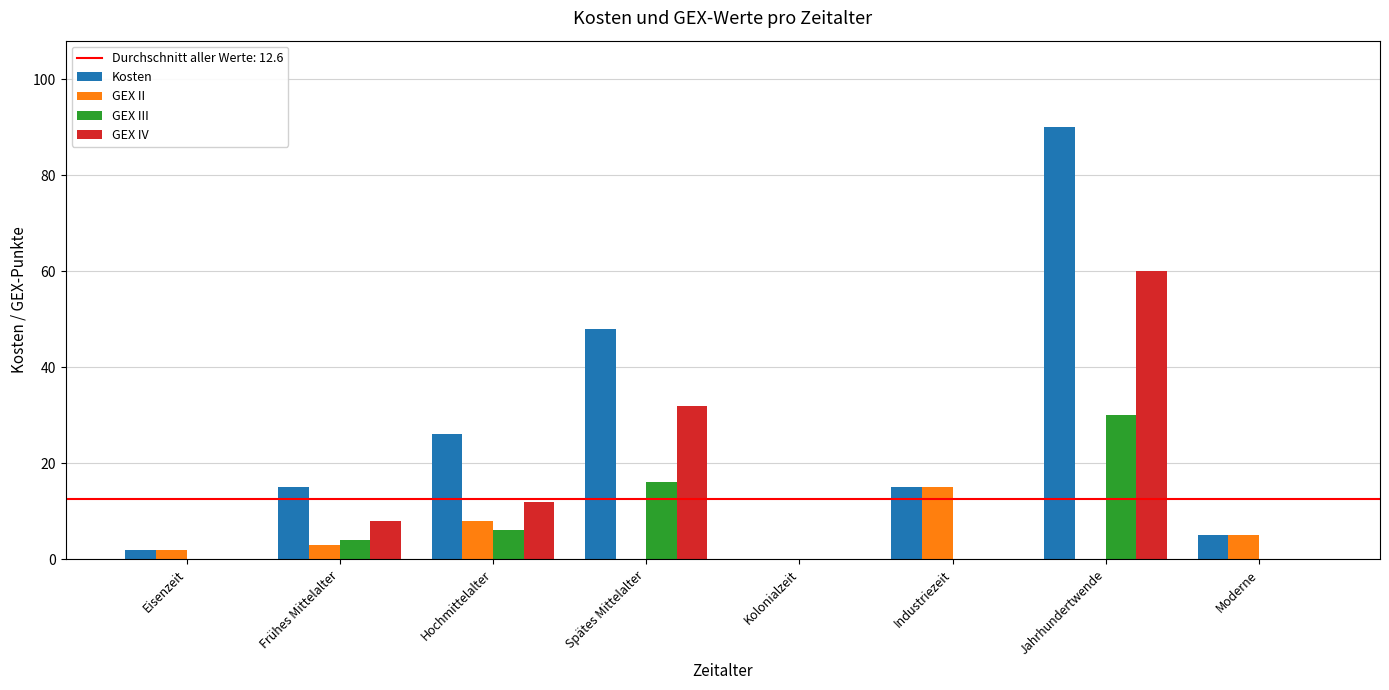

At which category is the sum across all series the highest?

Jahrhundertwende